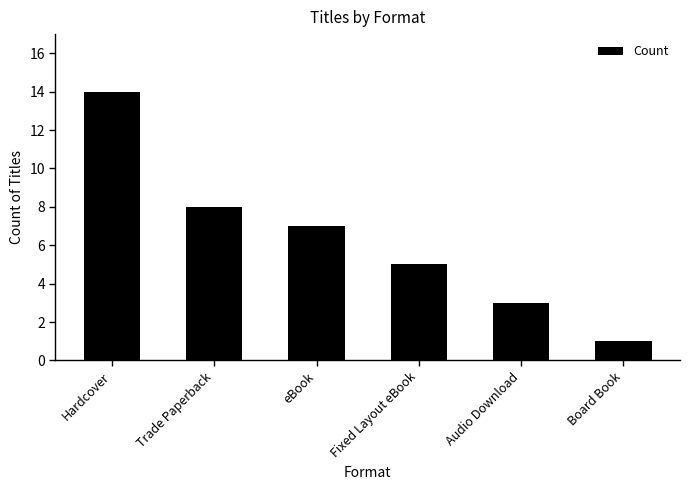

Which category has the highest value across all series?

Hardcover